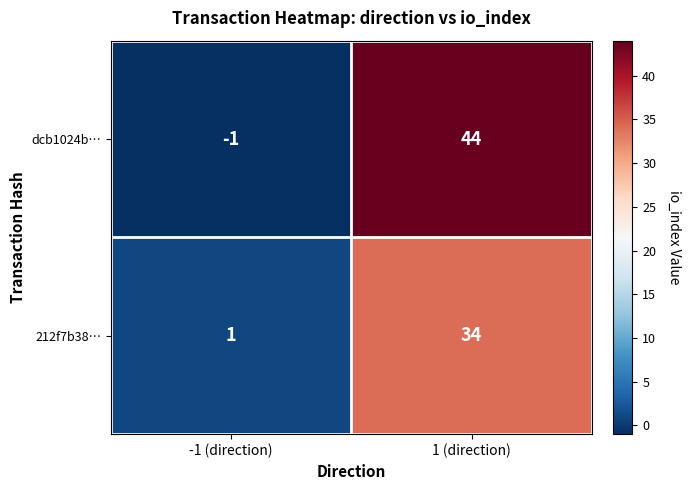

True or false: dcb1024b… has a value of 61 at 1 (direction).

False